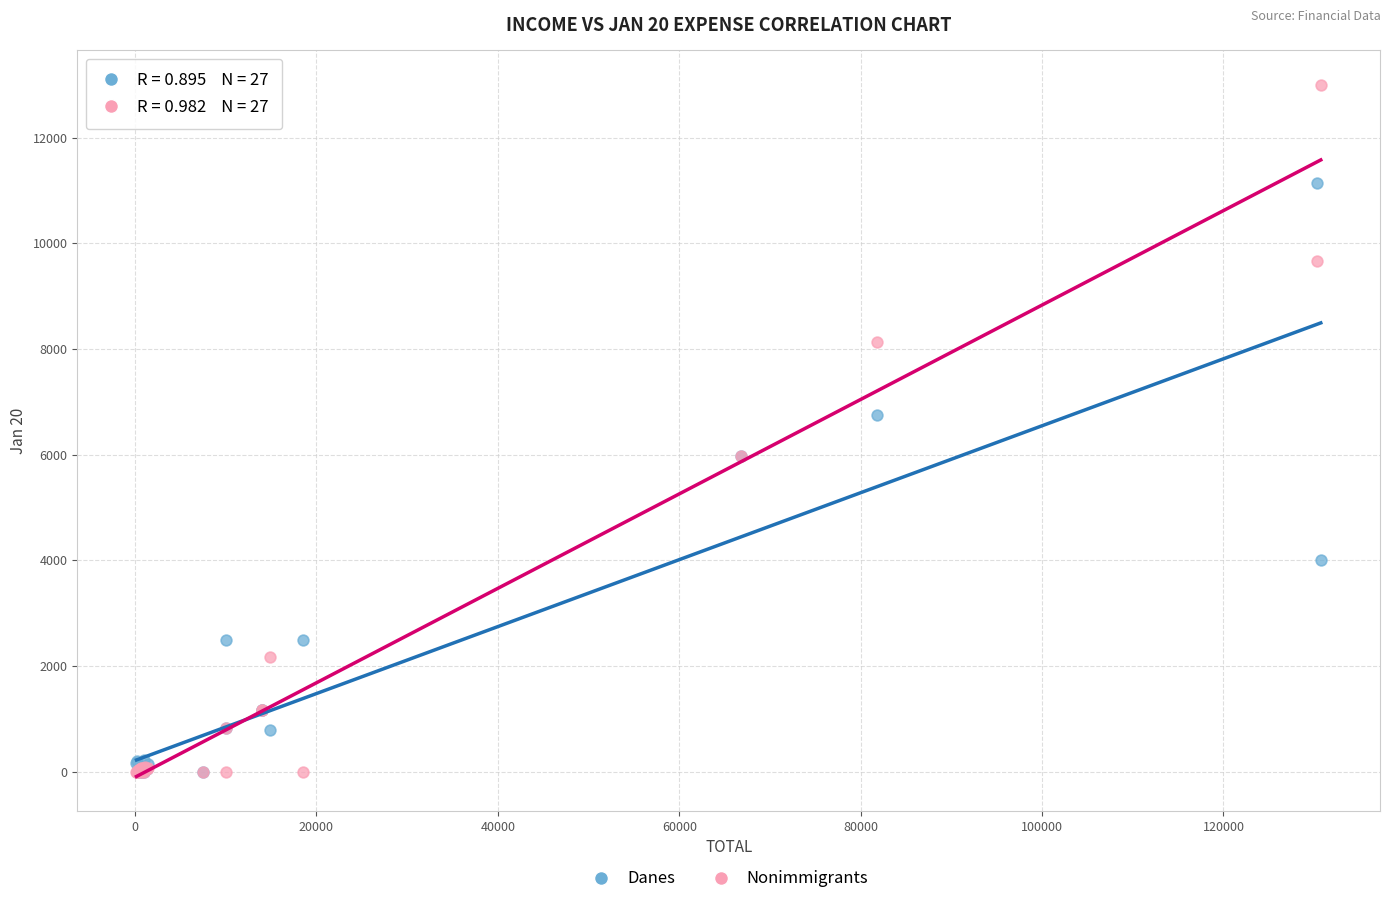

What are all the series names shown in the legend?

Danes, Nonimmigrants